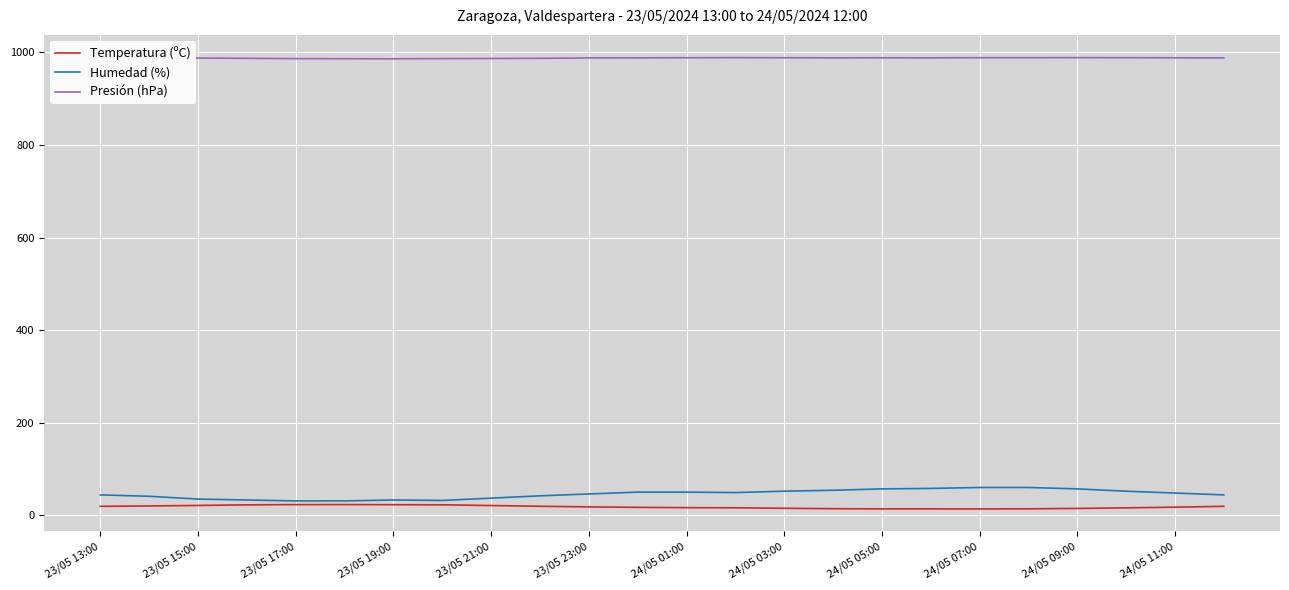

The Temperatura (ºC) series shows 17.5 at 24/05 11:00. True or false?

True